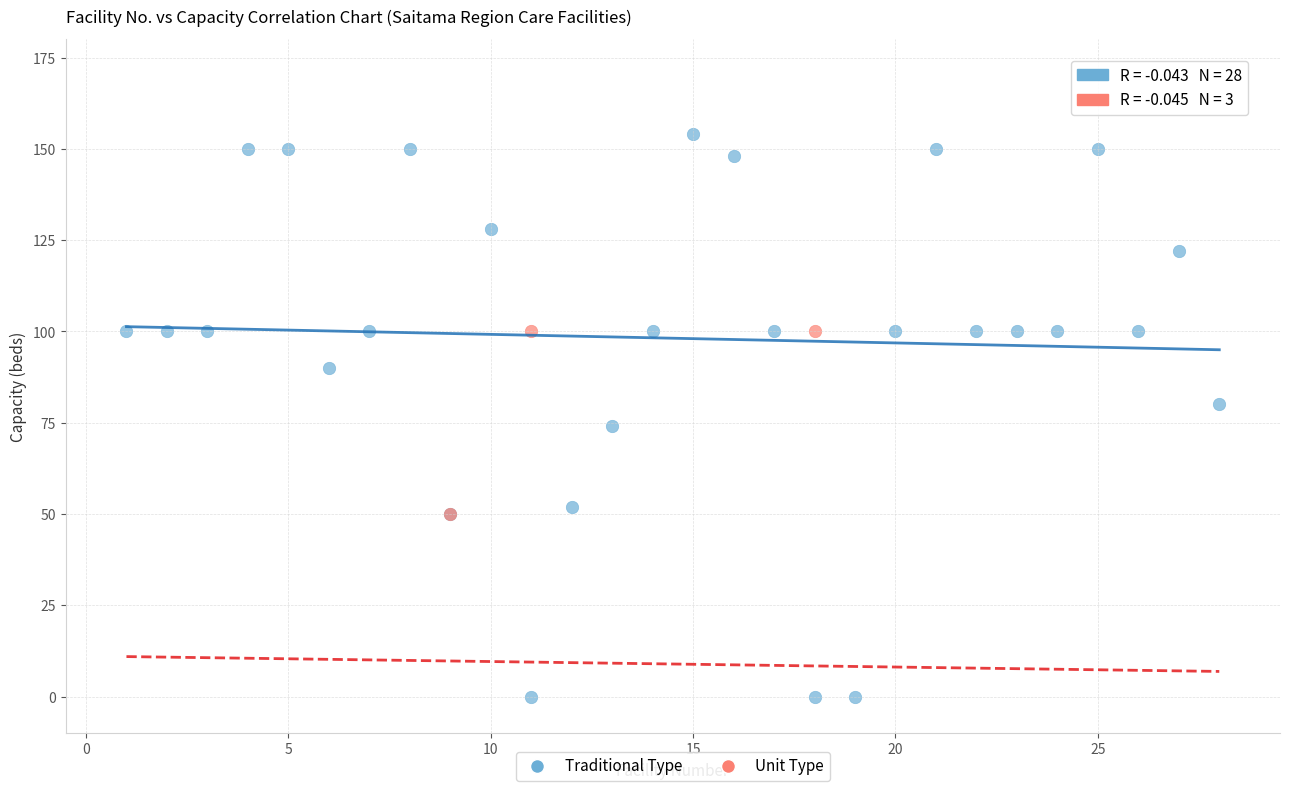

Which series contains the lowest Y value?

Traditional Type